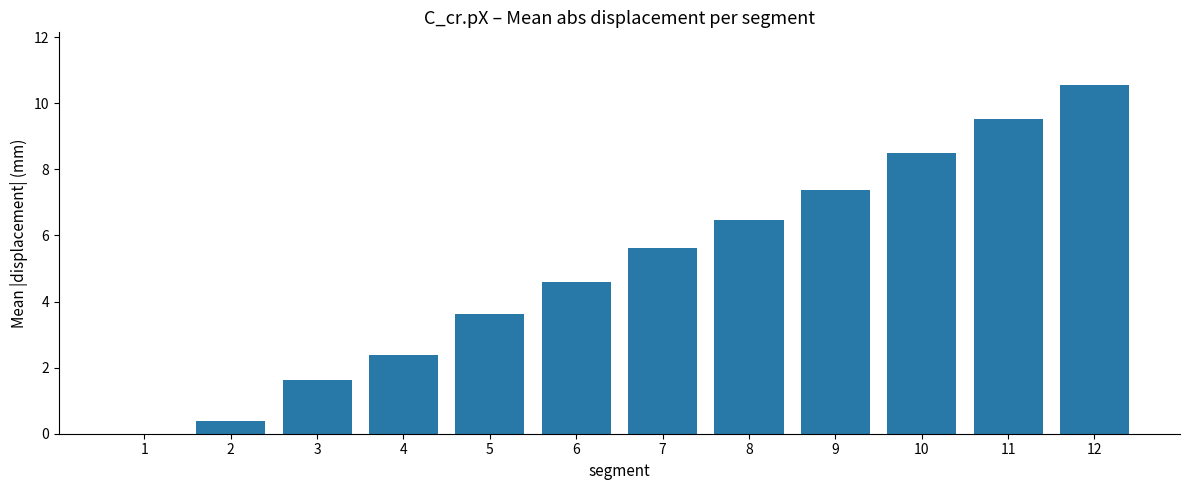

What is the sum of the values at 3 and 10?

10.1